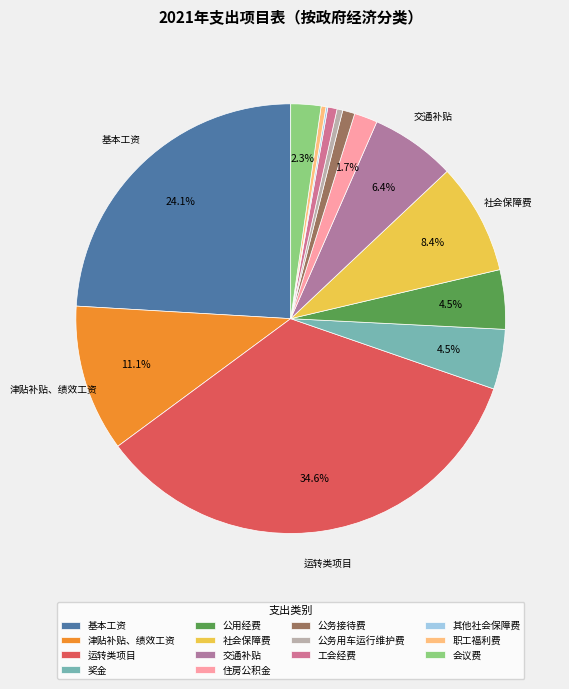

To the nearest percent, what is the average slice percentage?

7%